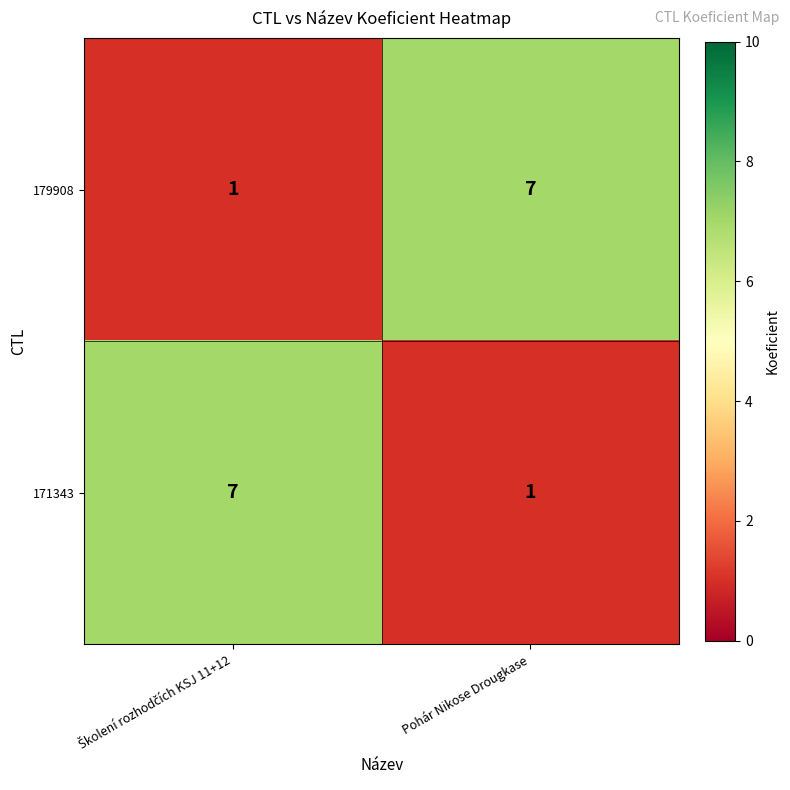

What is the smallest value displayed?

1